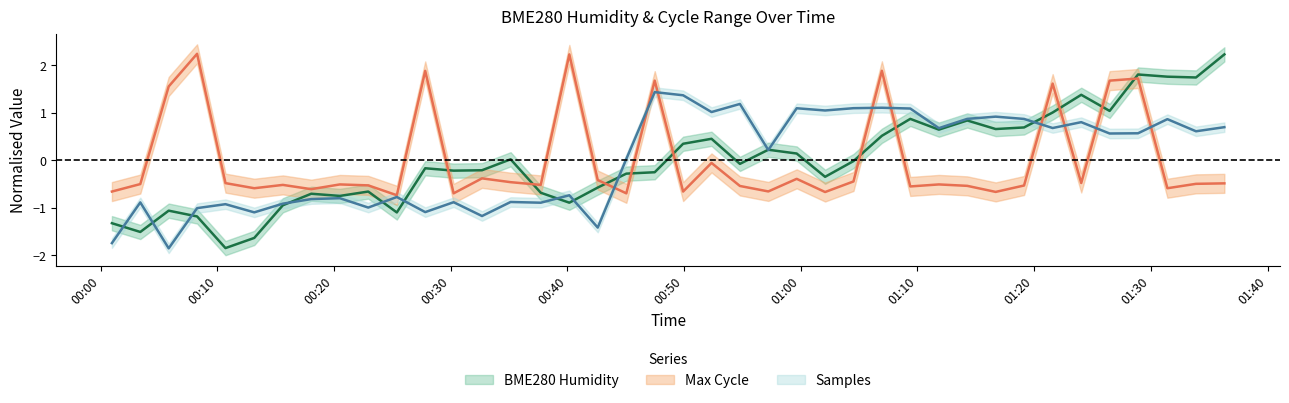

What is the value of the Max_cycle point at the 23rd from the left?

-0.5